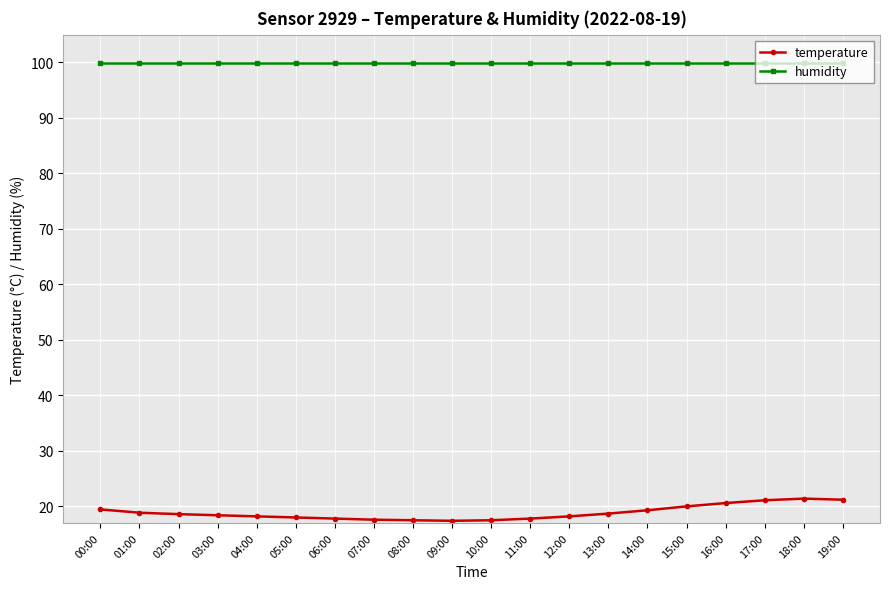

True or false: humidity and temperature cross at least once.

False